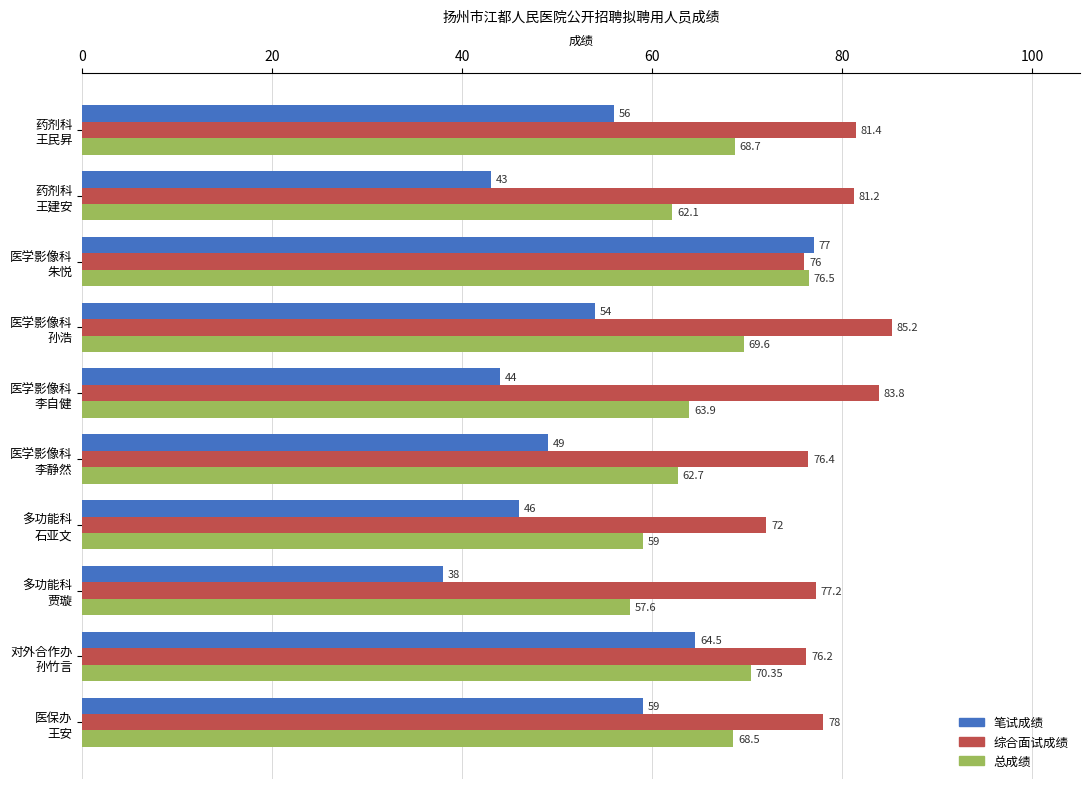

What is the sum of all 笔试成绩 values?

530.5